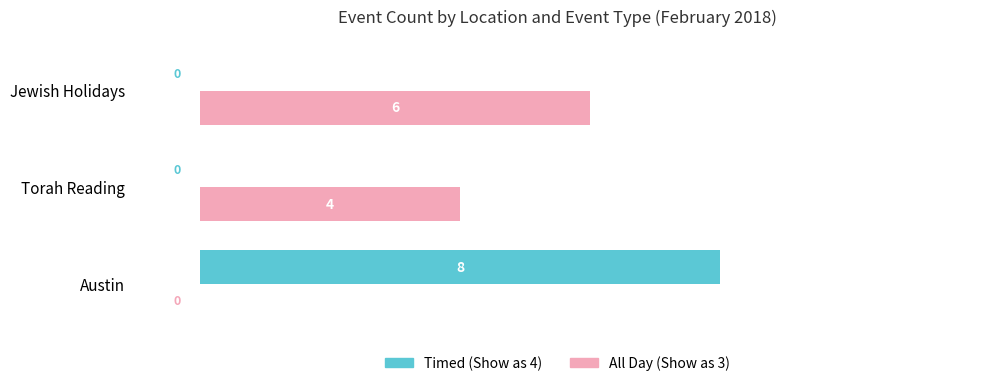

What is the sum of the All Day (Show as 3) values at Torah Reading and Austin?

4